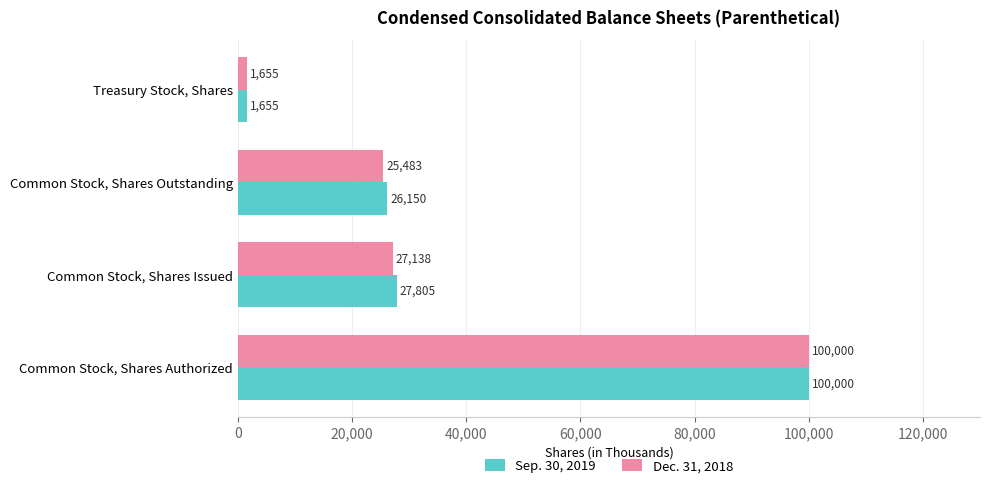

Is it true that Dec. 31, 2018 equals 100000 at Common Stock, Shares Authorized?

True